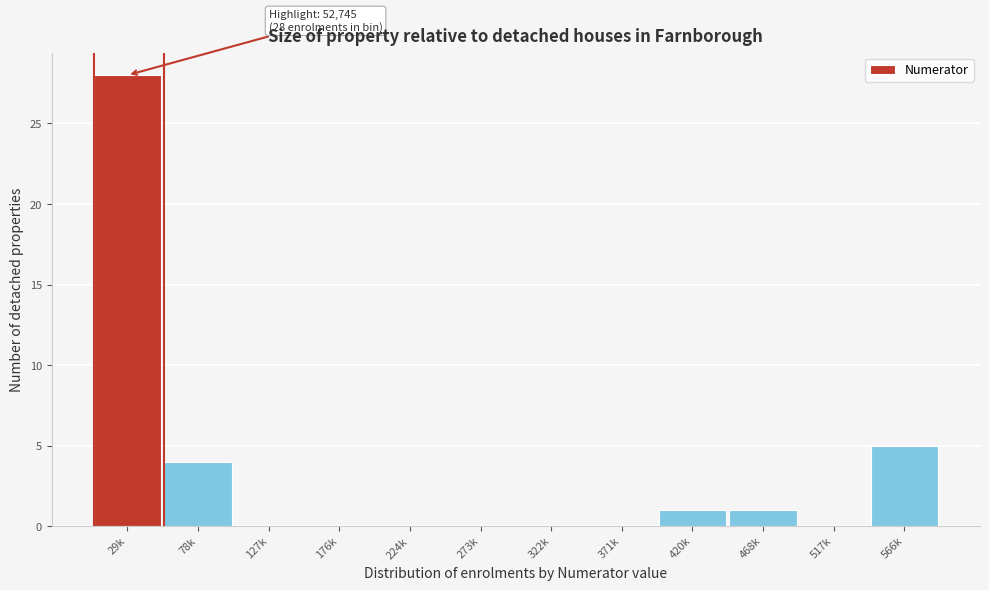

Reading left to right, list all the values displayed in this chart.

29k=28	78k=4	127k=0	176k=0	224k=0	273k=0	322k=0	371k=0	420k=1	468k=1	517k=0	566k=5